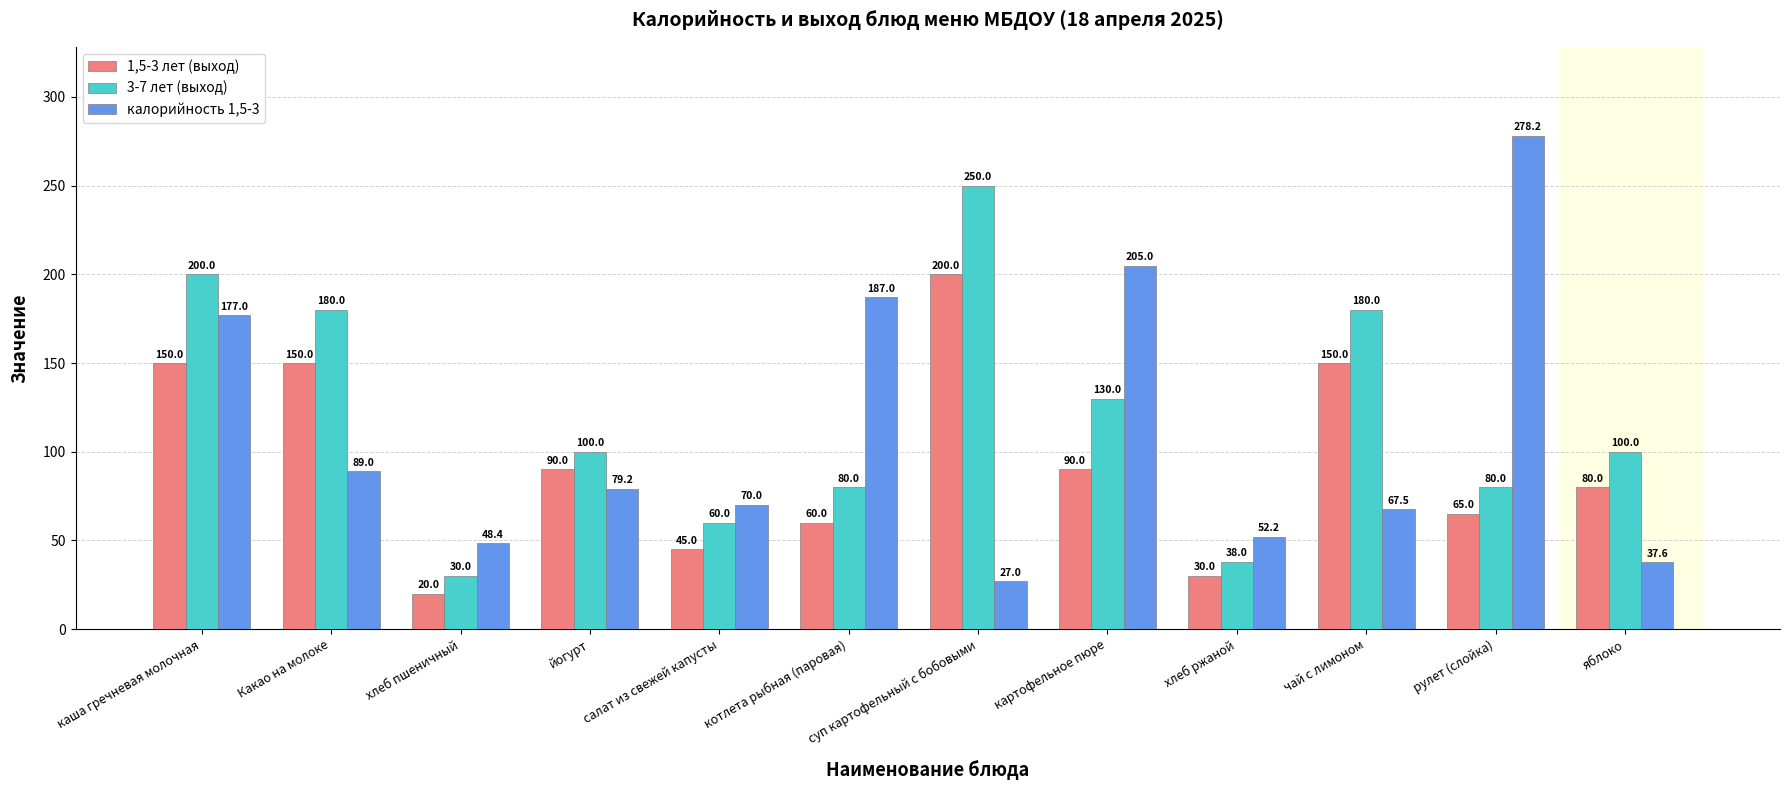

The value of 3-7 лет (выход) at йогурт is 100.0. True or false?

True